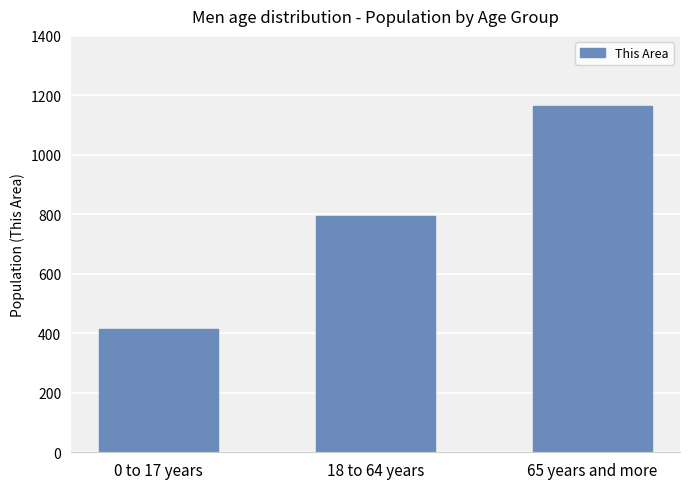

How many distinct data groups are displayed?

1